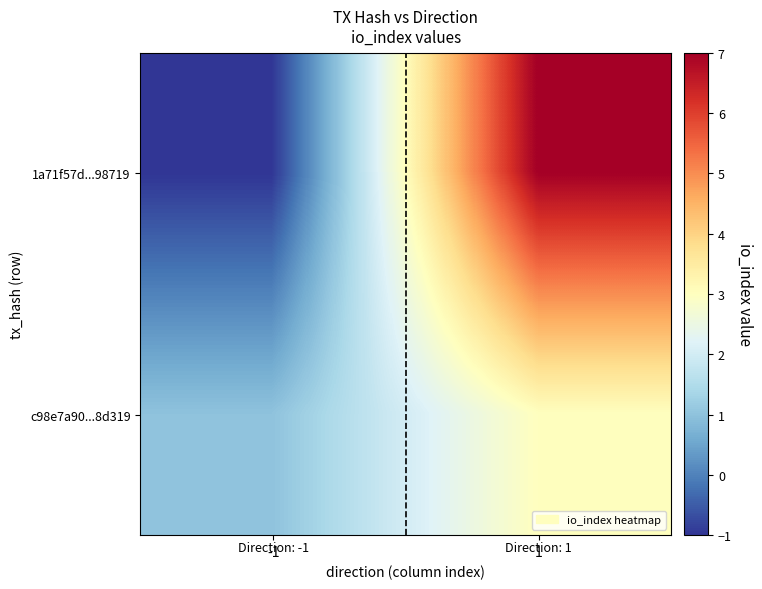

At which category does the chart reach its peak across all series?

1